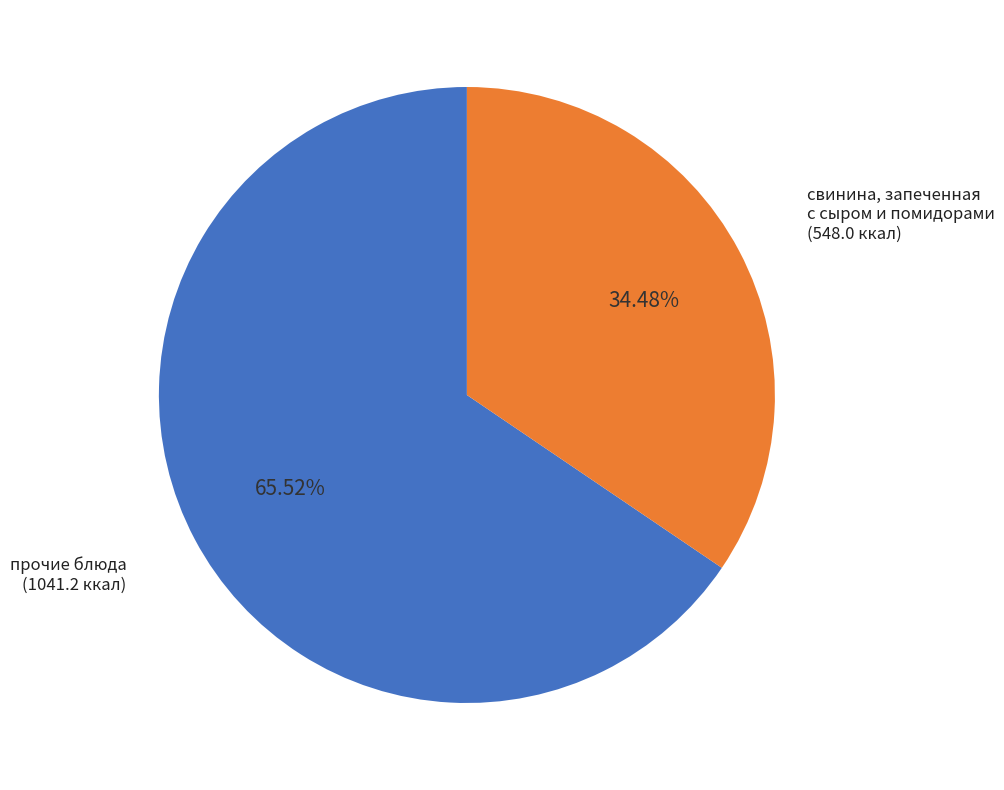

Do свинина, запеченная с сыром и помидорами and прочие блюда together represent more than half of the pie?

Yes